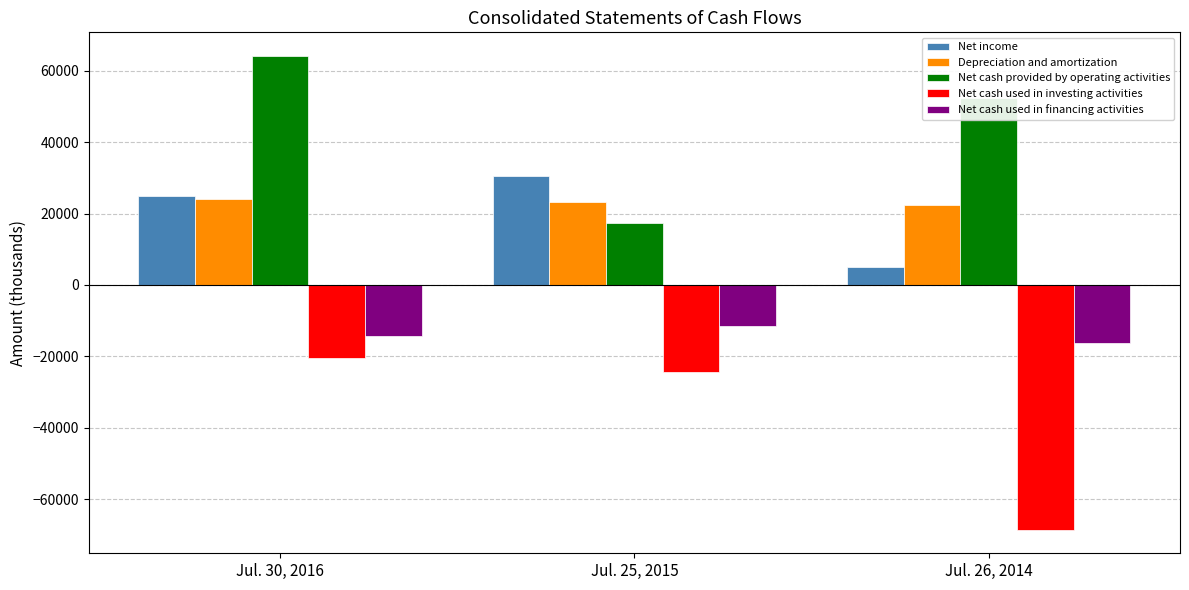

What is the smallest value displayed?

-68499